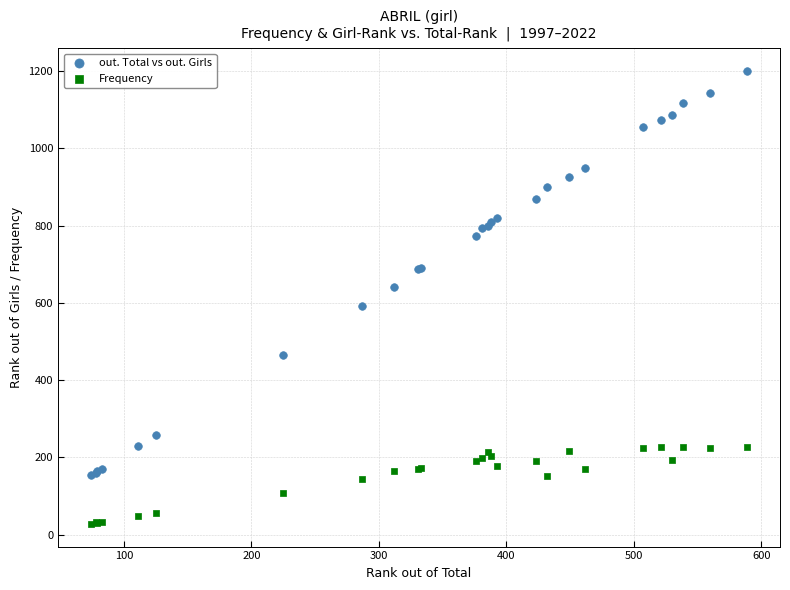

Which series reaches the maximum Y coordinate?

out. Total vs out. Girls